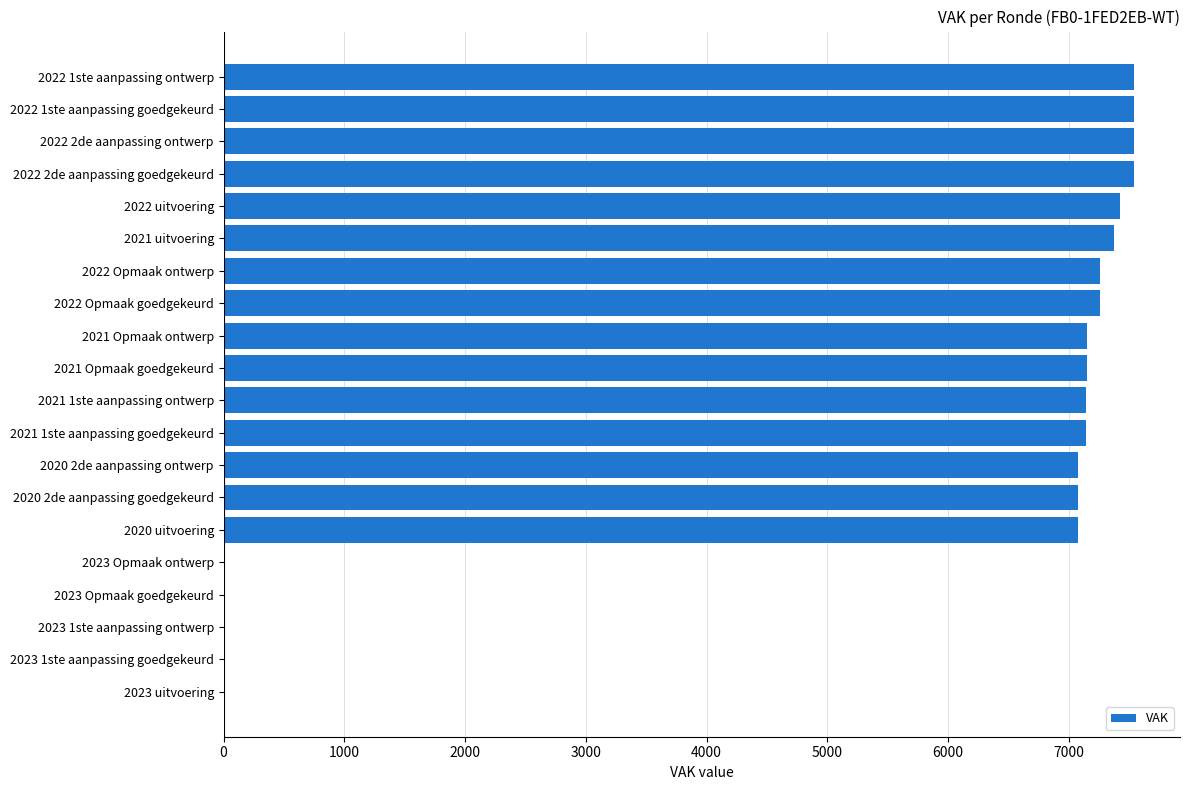

What is the greatest value displayed?

7543